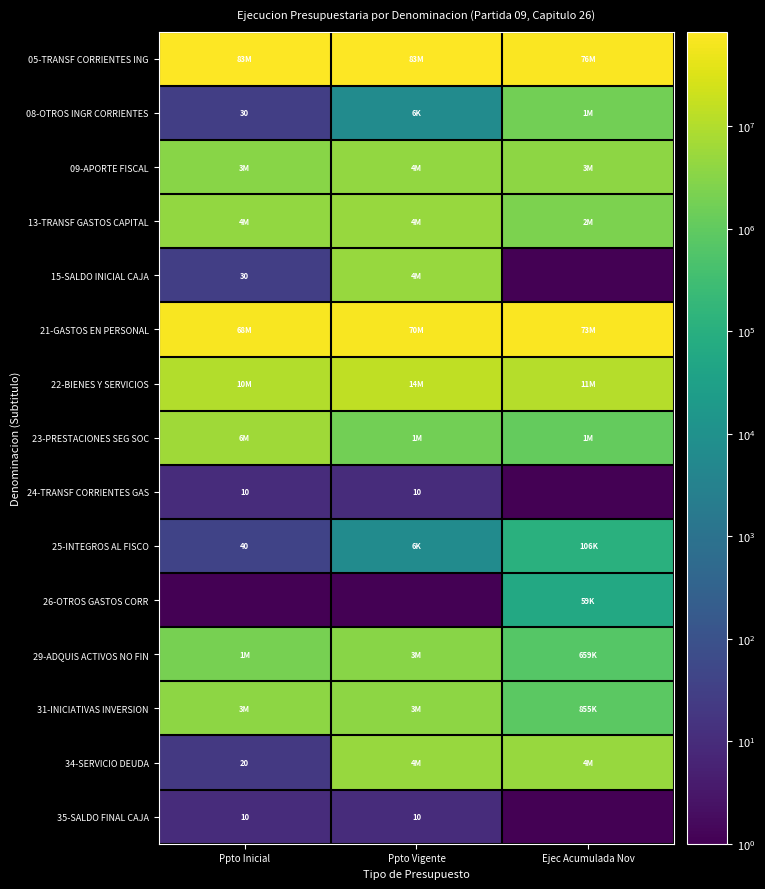

The 13-TRANSF GASTOS CAPITAL series shows 6660990 at Ppto Vigente. True or false?

False